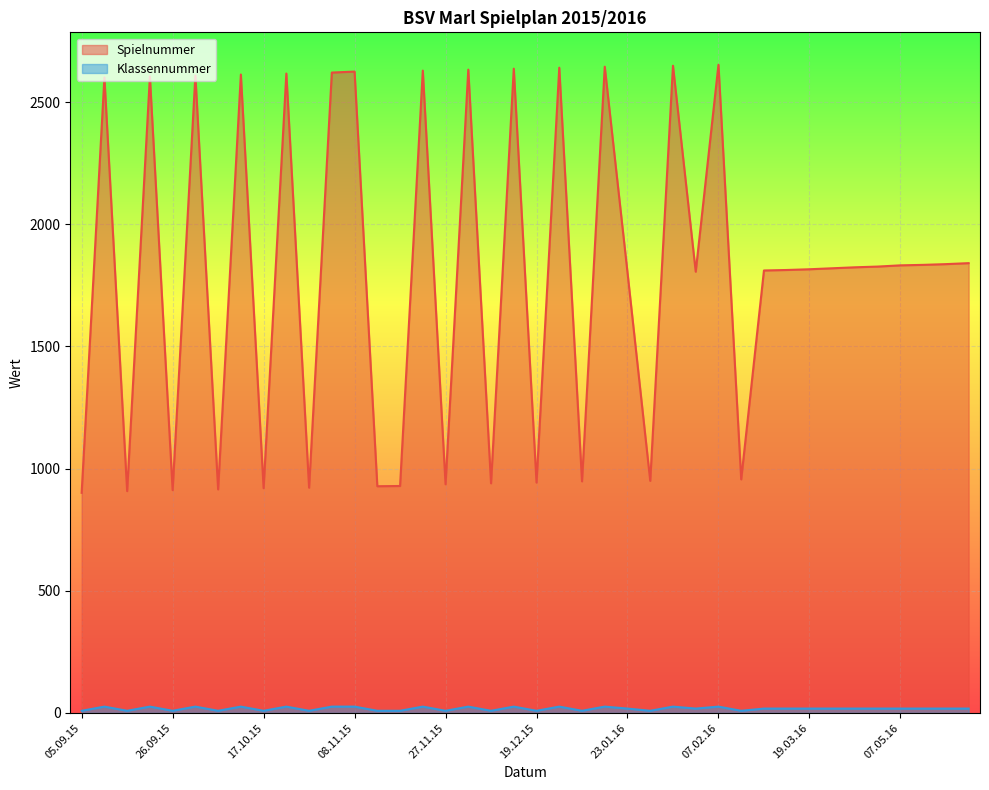

What is the difference between the Spielnummer values at 27.02.16 and 12.09.15?

903